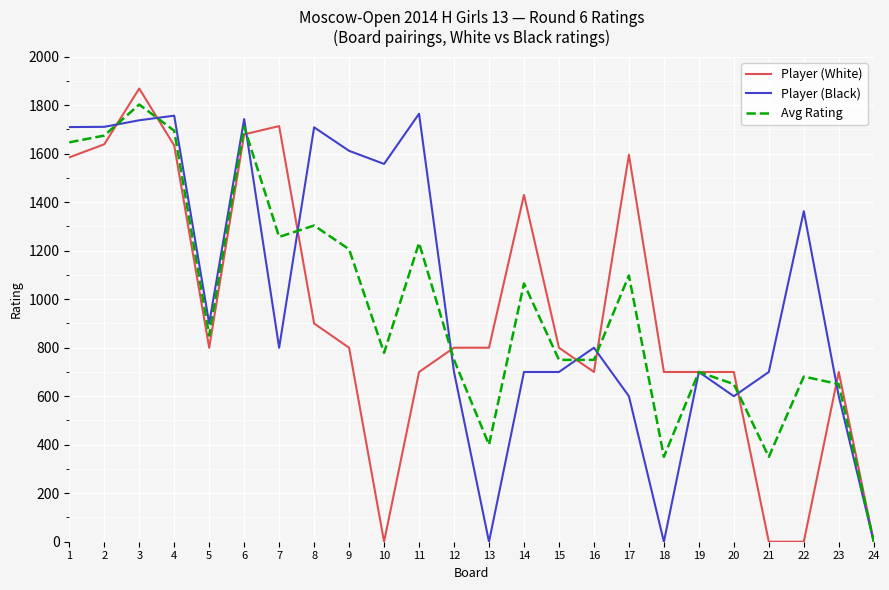

Rank the series at 16 from lowest to highest value.

Player (White), Avg Rating, Player (Black)